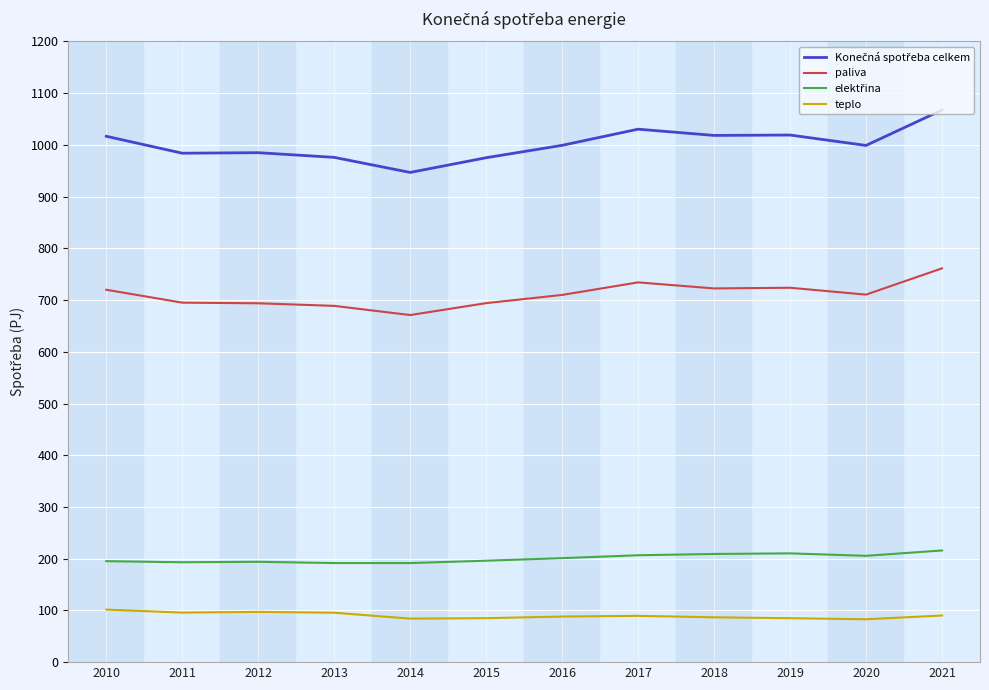

What is the maximum value for teplo?

101.6